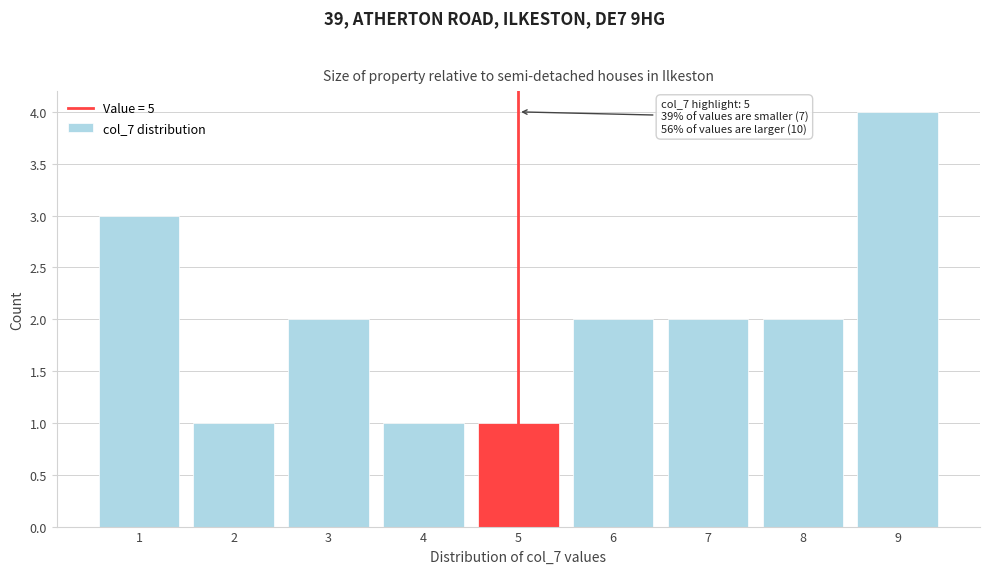

Over which range of the x-axis is the bar tallest?

8.5 to 9.5